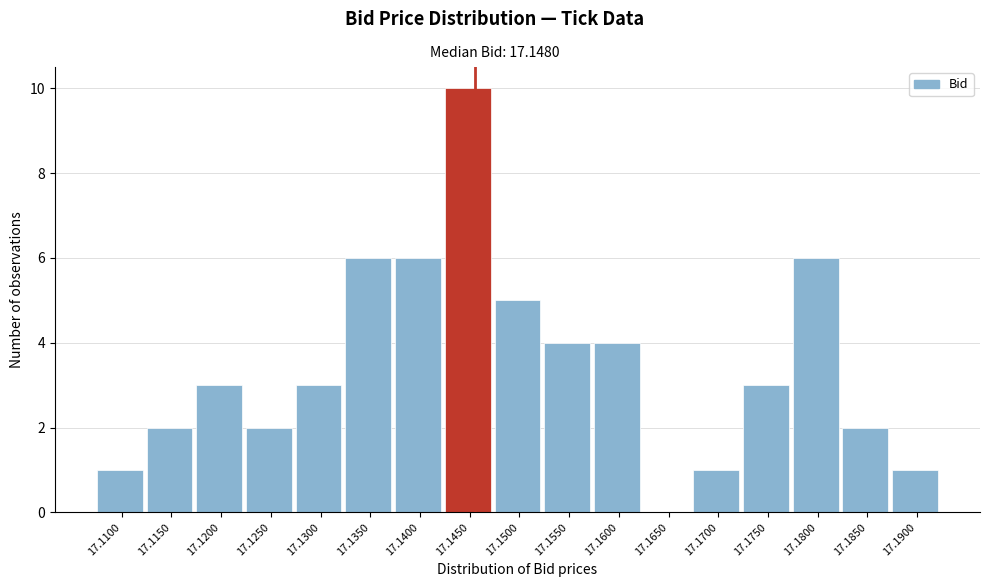

Reading right to left, extract all data points from this chart.

17.1900=1	17.1850=2	17.1800=6	17.1750=3	17.1700=1	17.1650=0	17.1600=4	17.1550=4	17.1500=5	17.1450=10	17.1400=6	17.1350=6	17.1300=3	17.1250=2	17.1200=3	17.1150=2	17.1100=1